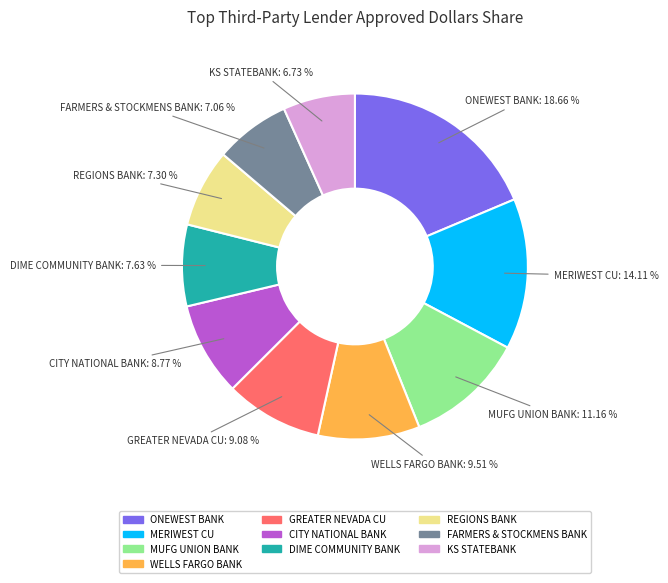

What is the total percentage of DIME COMMUNITY BANK and CITY NATIONAL BANK?

16.4%